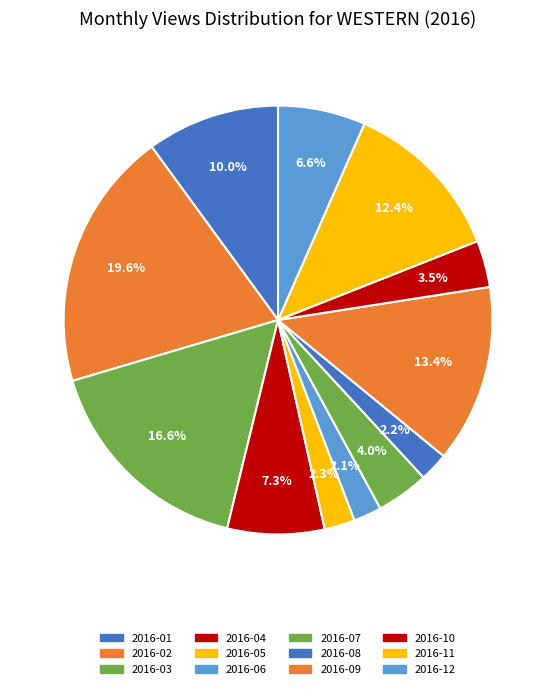

Combined, what portion of the pie is 2016-10 and 2016-12?

10.1%